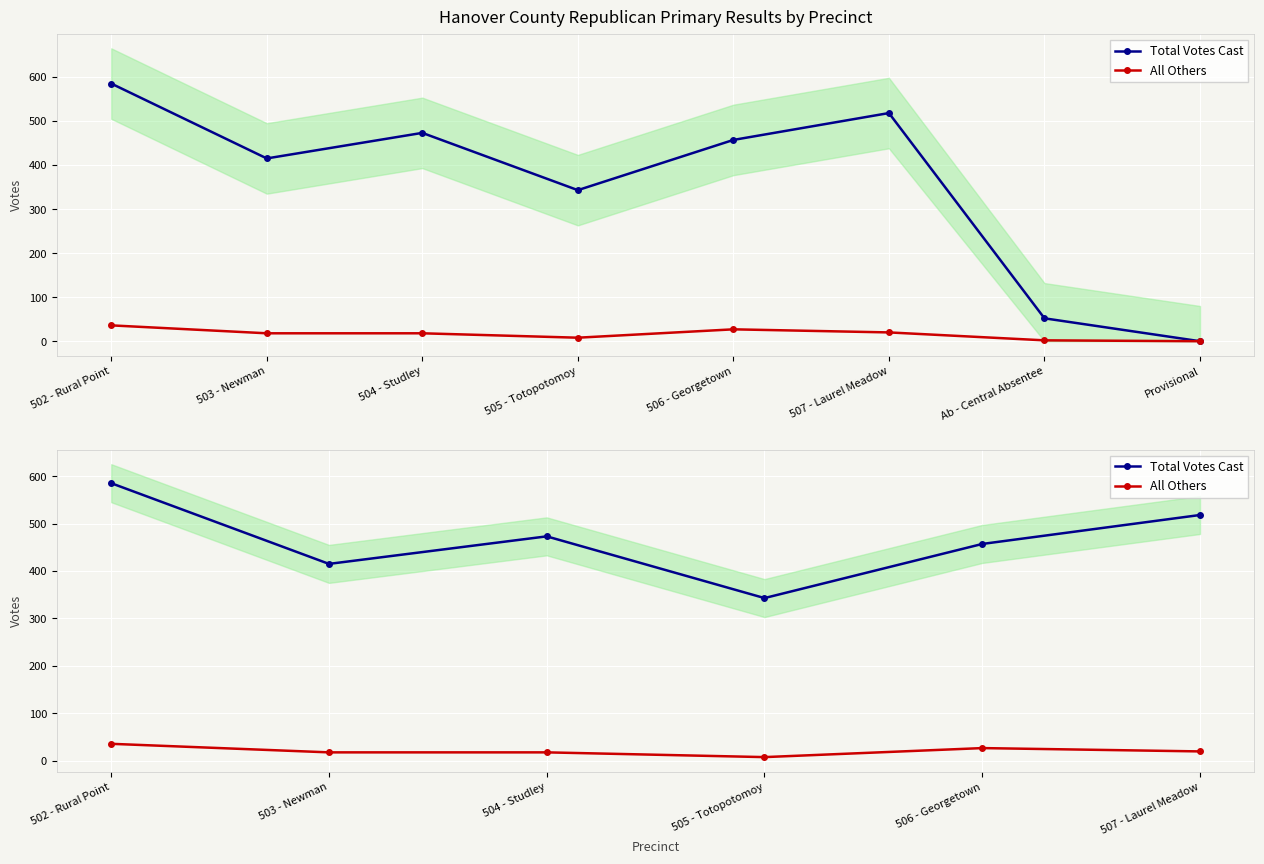

What is the maximum value shown in the chart?

585